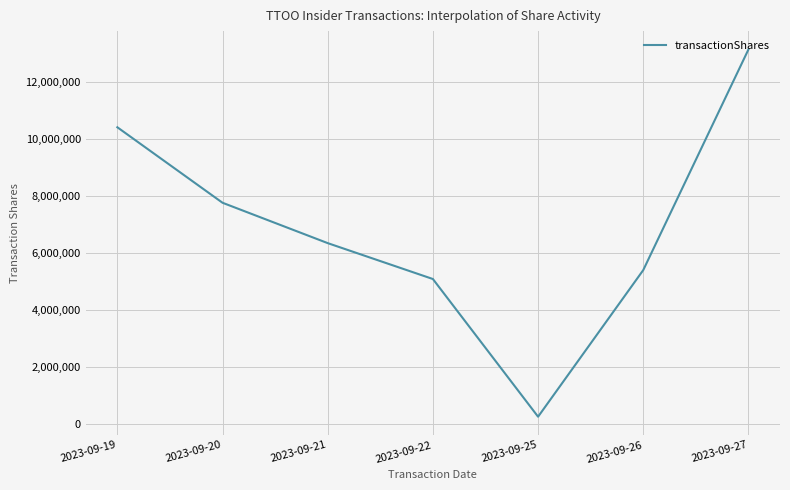

Reading left to right, what are all the values shown in this chart?

2023-09-19=10401466	2023-09-20=7753710	2023-09-21=6338211	2023-09-22=5079344	2023-09-25=250000	2023-09-26=5392920	2023-09-27=13130147